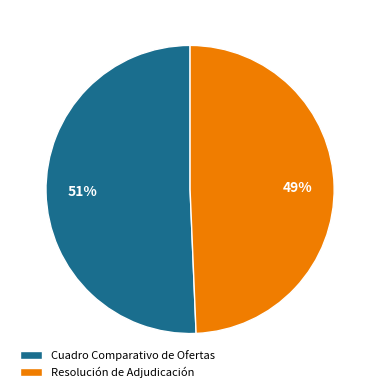

True or false: Resolución de Adjudicación accounts for 43% of the total.

False